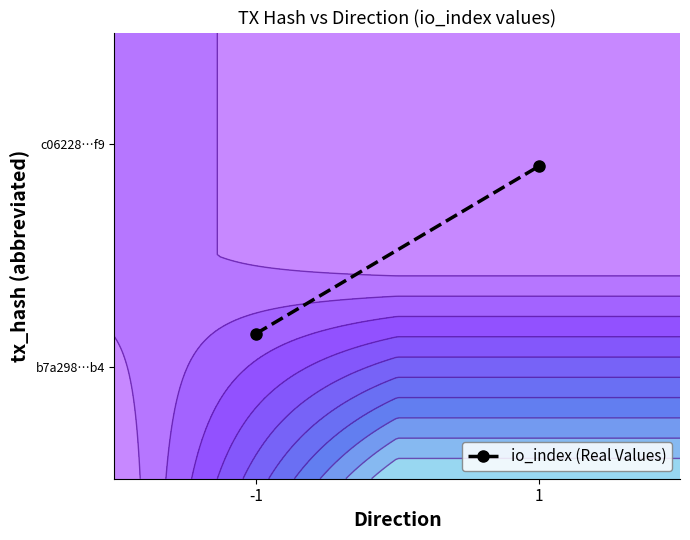

What is the smallest value displayed?

0.1